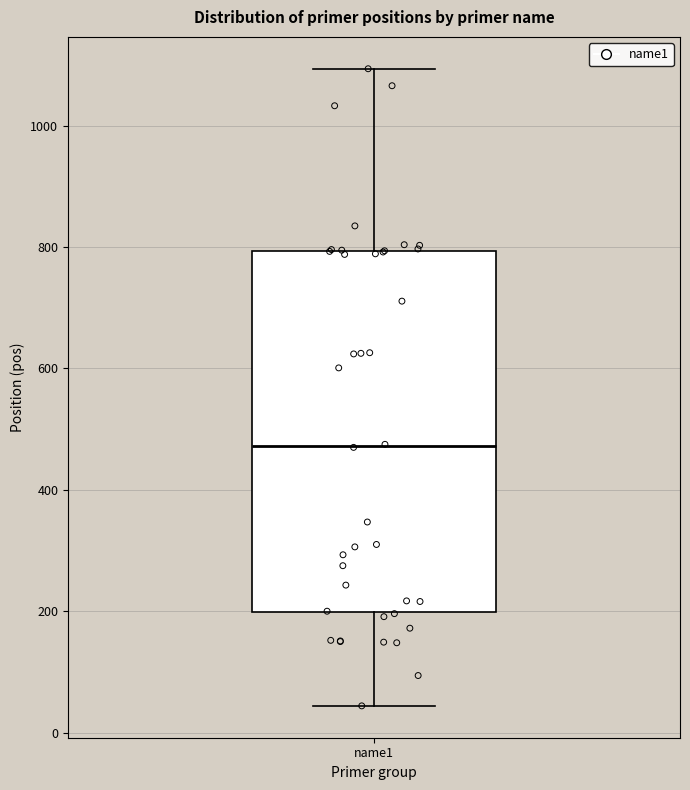

Where is the lower edge of the box for name1 on the y-axis? The values are not printed on the chart, so give them approximately, as read against the axis.

200